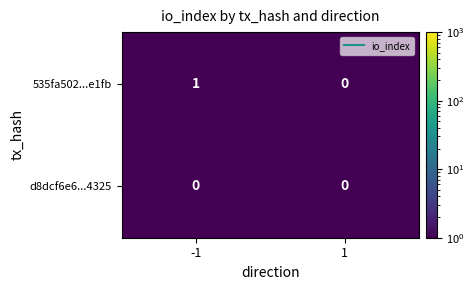

List the series in order of their overall mean, highest first.

535fa502...e1fb, d8dcf6e6...4325